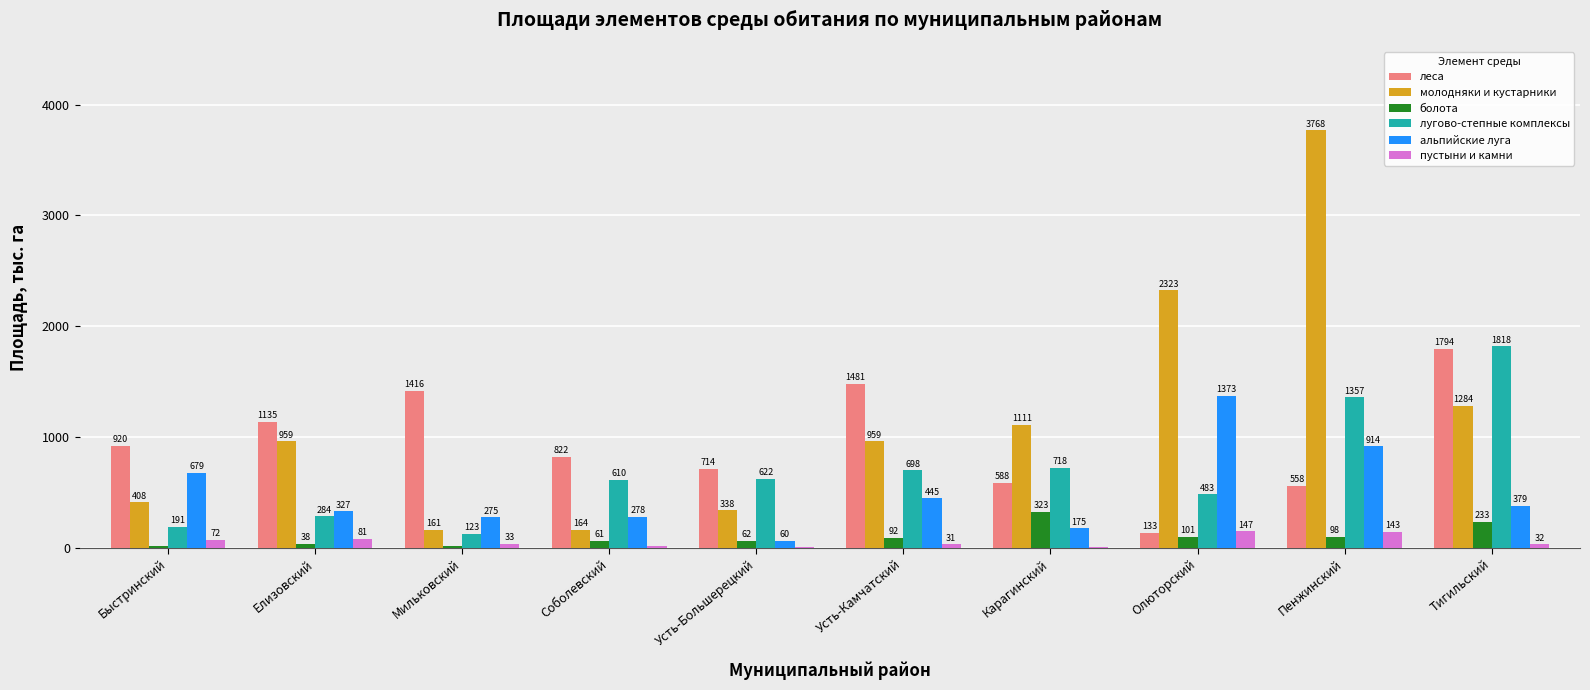

At which label is лугово-степные комплексы closest to 970?

Карагинский